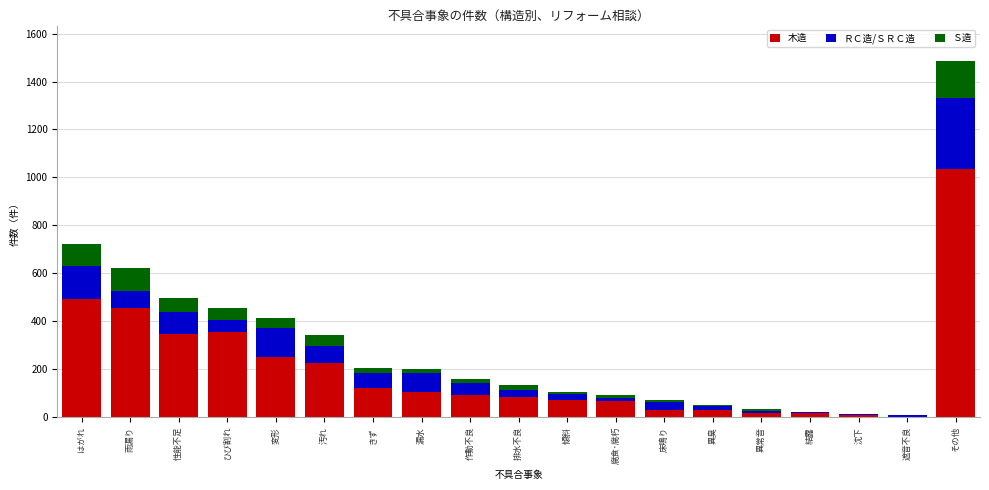

Which category has the highest value in the 木造 series?

その他